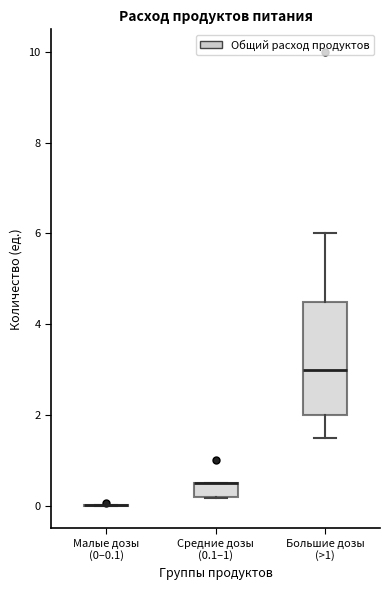

Where is the lower edge of the box for Большие дозы (>1) on the y-axis? The values are not printed on the chart, so give them approximately, as read against the axis.

2.0